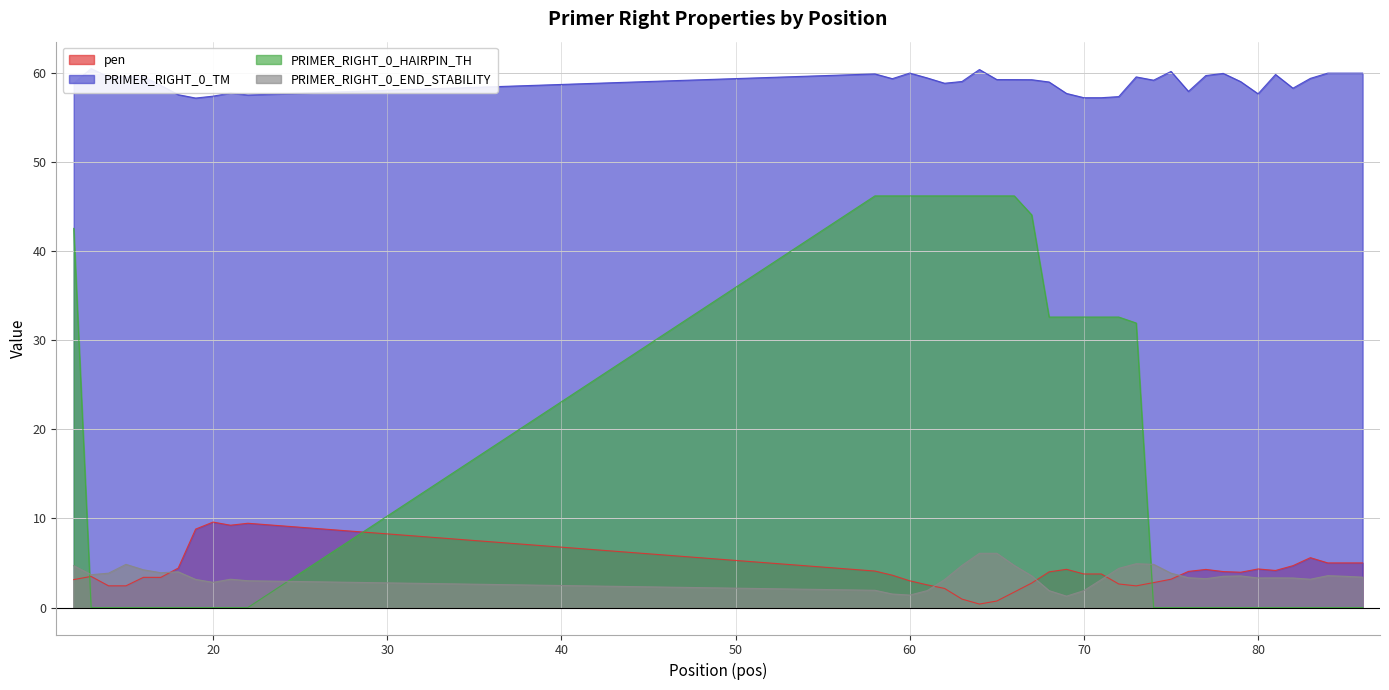

Between 71 and 12, which is larger?

71